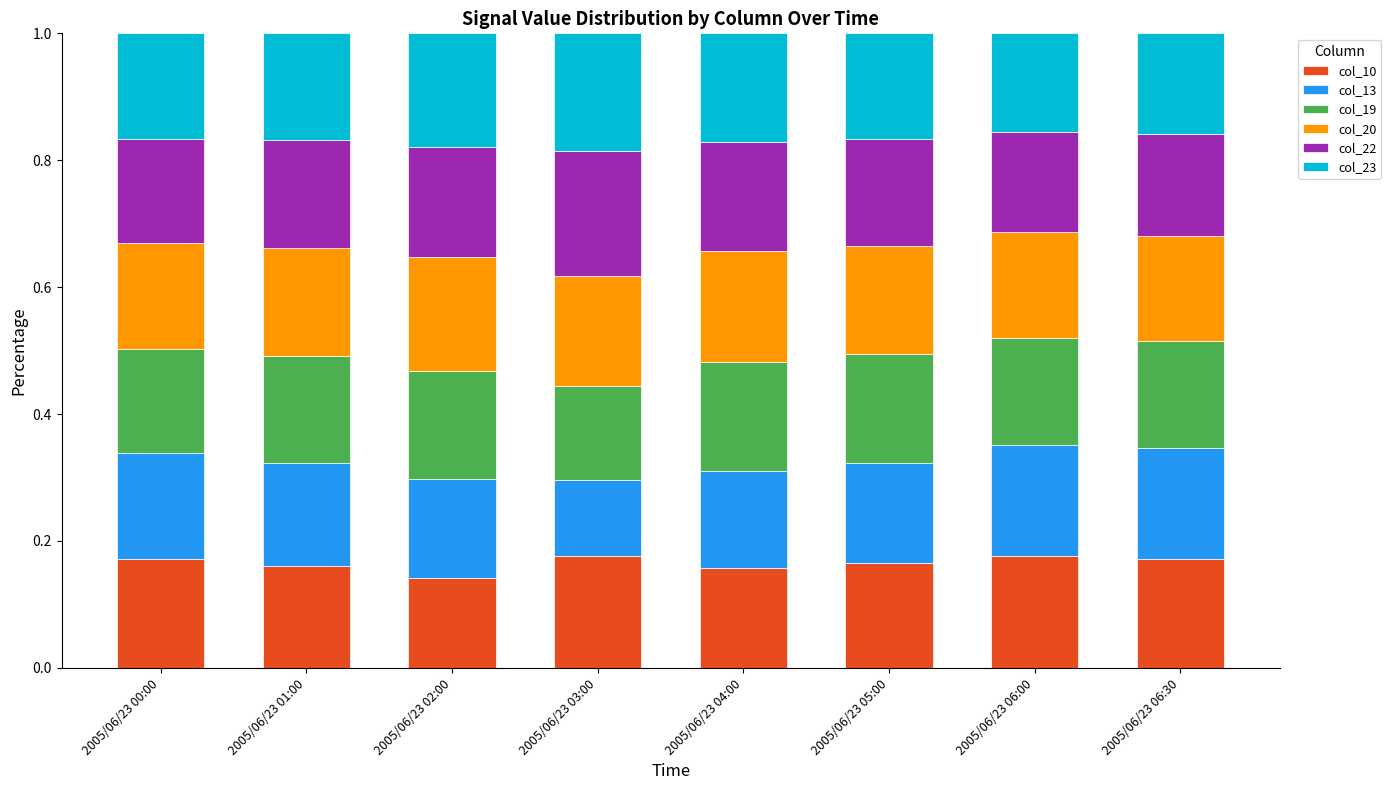

True or false: col_10 has a value of 0.1 at 2005/06/23 05:00.

False